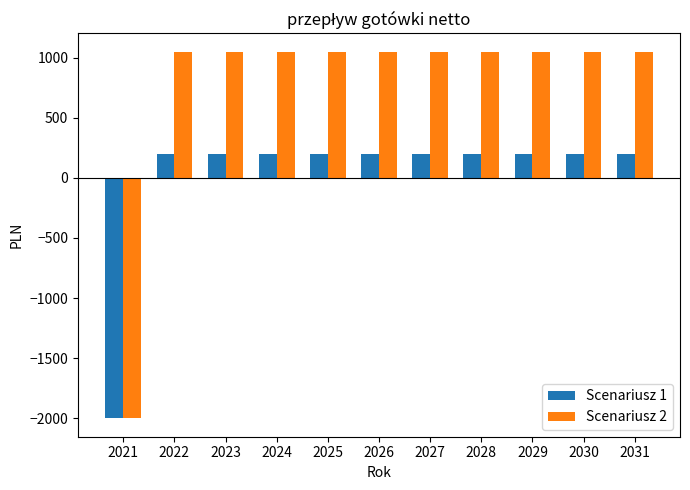

What is the difference between the highest and lowest values at 2028?

850